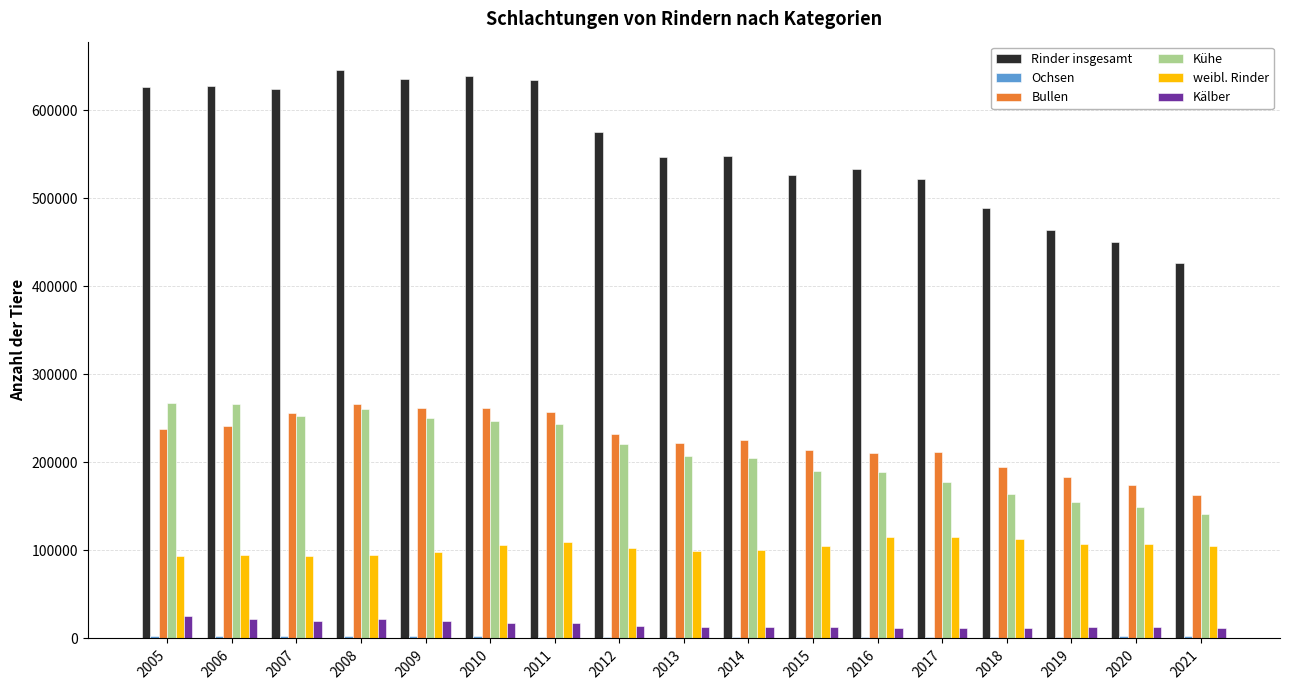

What is the sum of all Rinder insgesamt values?

9513161